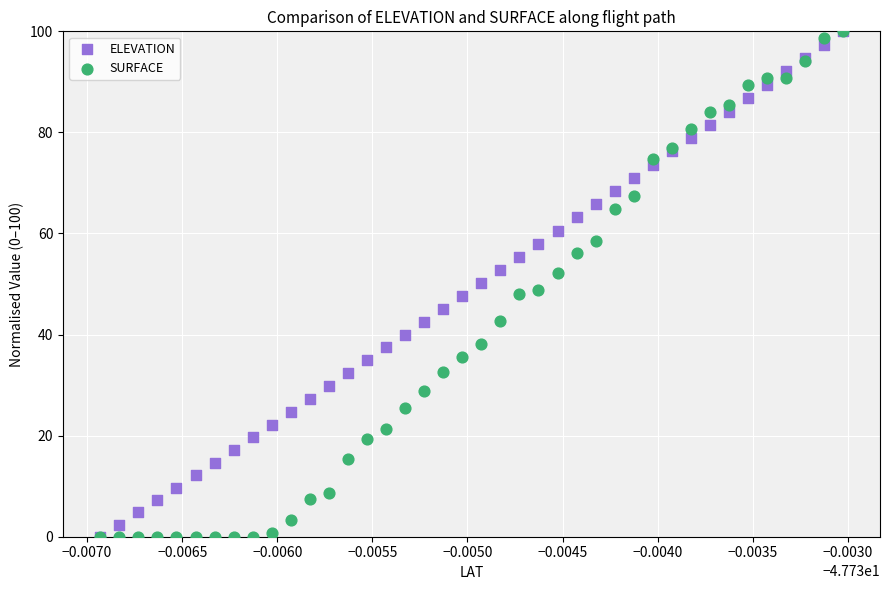

What are all the series names shown in the legend?

ELEVATION, SURFACE